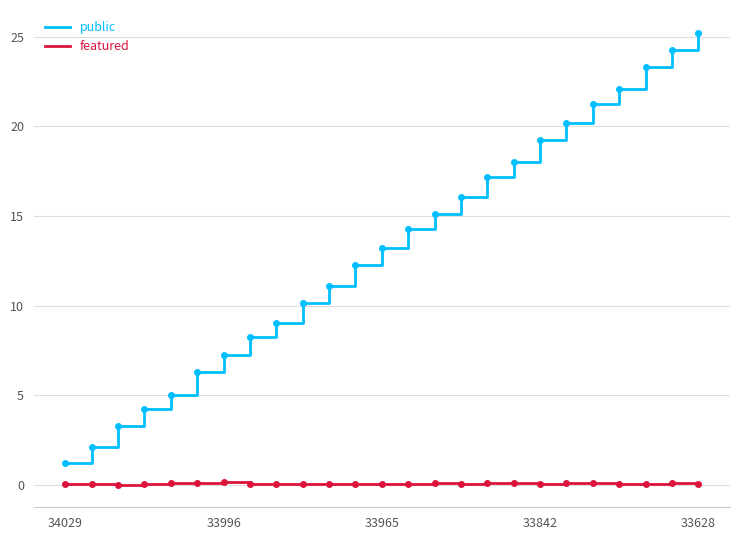

How many values in the public series exceed 13?

13